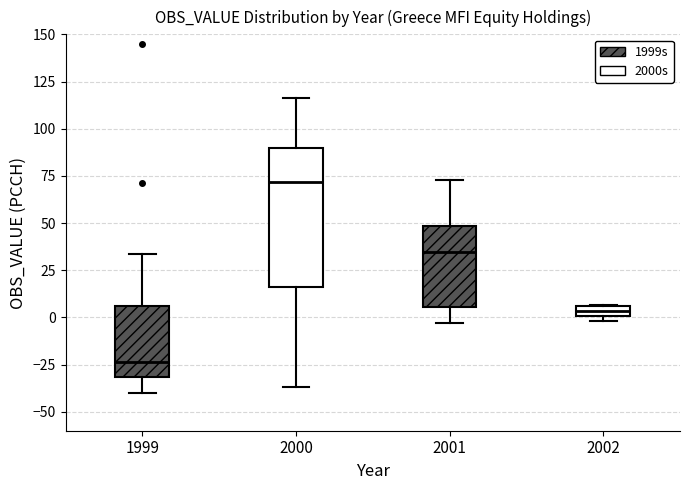

Which box has the lowest median line?

1999